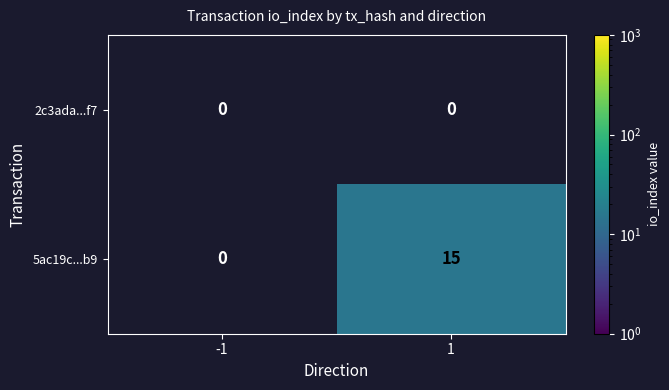

The value of 2c3ada...f7 at -1 is 0. True or false?

True